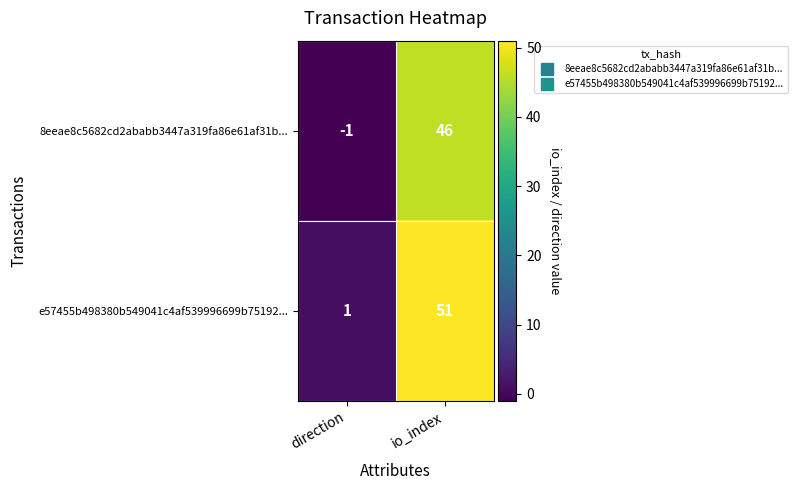

The value of e57455b498380b549041c4af539996699b75192... at io_index is 51. True or false?

True